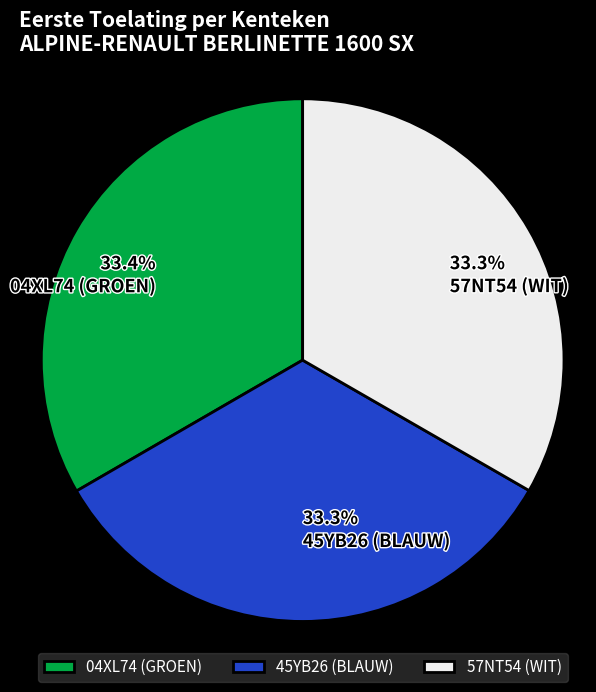

To the nearest percent, what portion does 45YB26 (BLAUW) represent?

33%